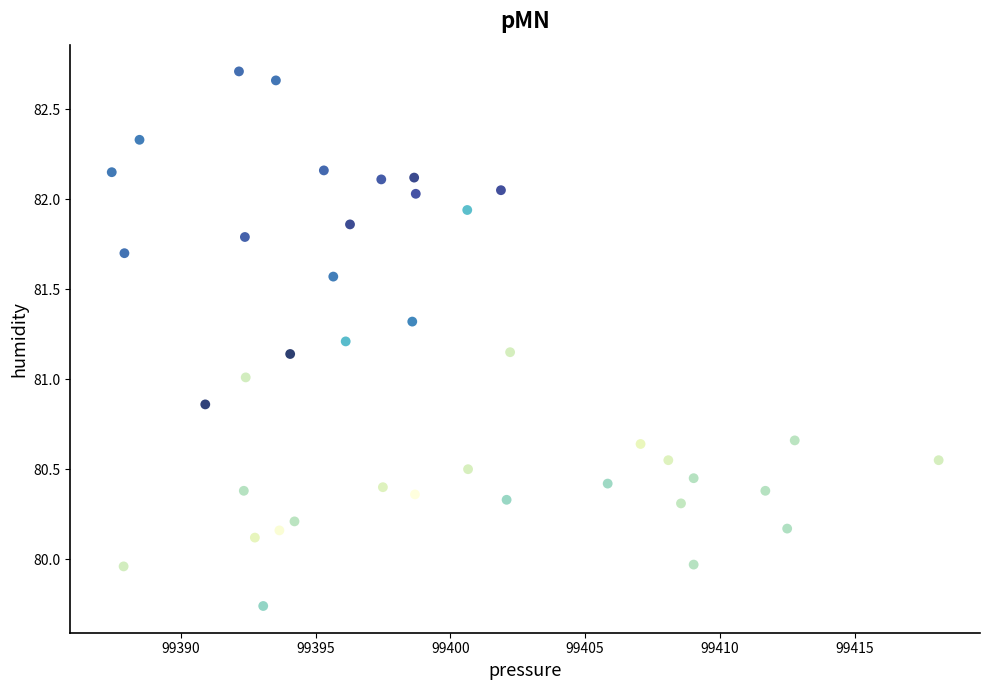

What is the range of Y values (max minus min)?

3.0